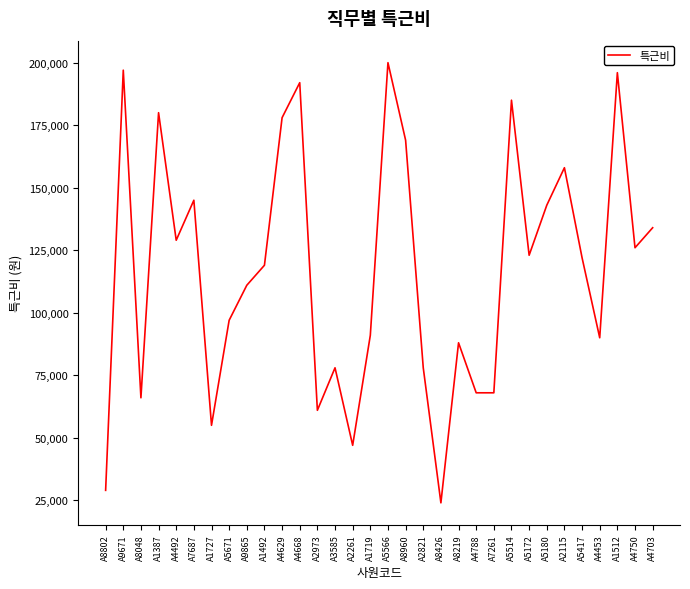

Read the value at A5180.

143000